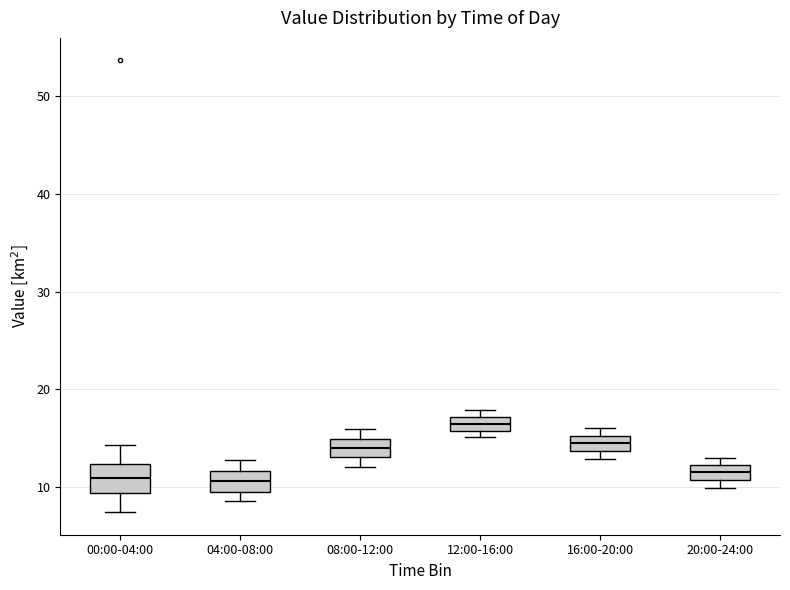

Where does the median line of the box for 04:00-08:00 sit on the y-axis? The values are not printed on the chart, so give them approximately, as read against the axis.

11